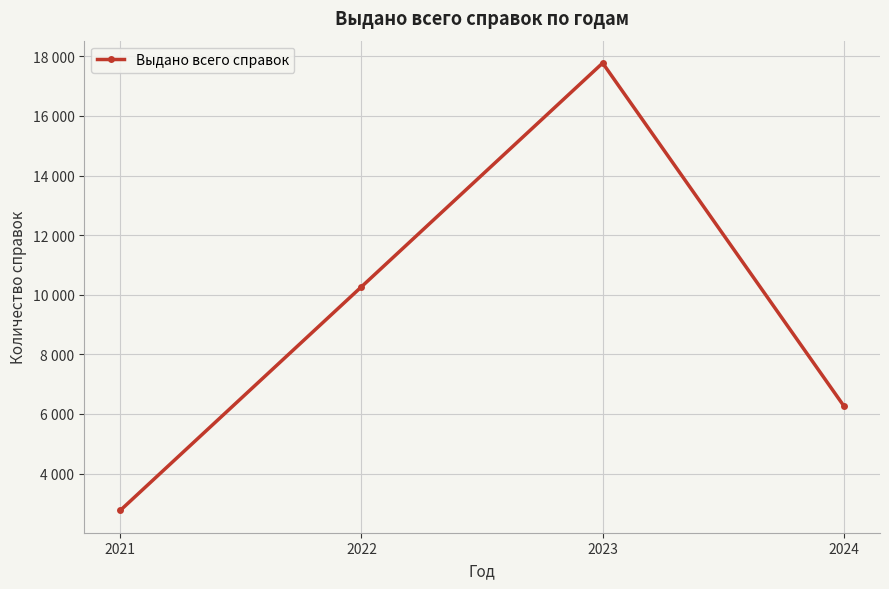

Where does the data first go above 10267?

2023